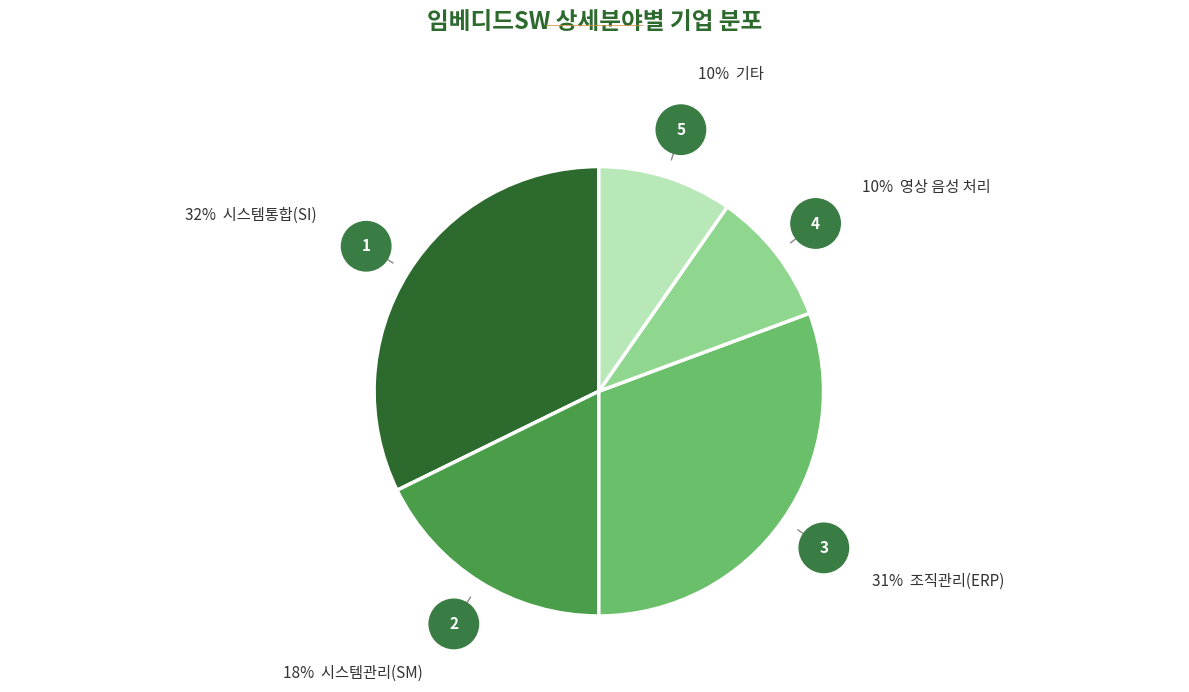

Is there any slice that represents more than half of the pie?

No